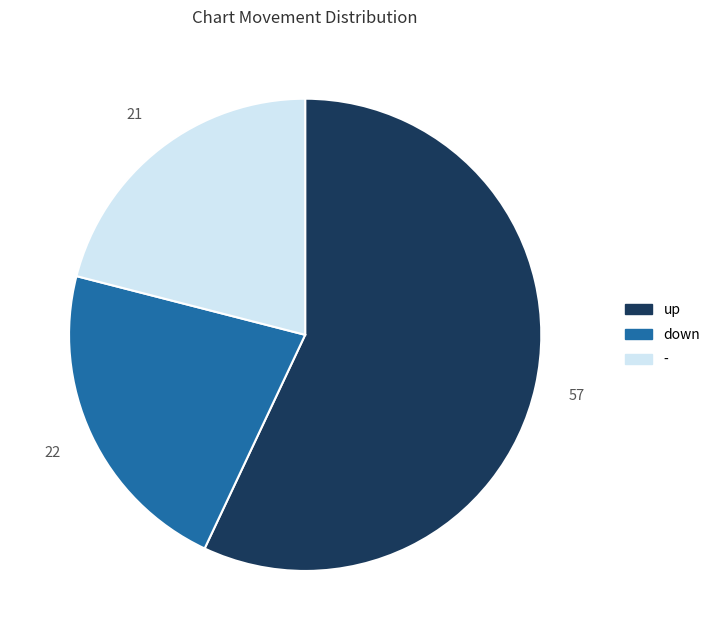

True or false: - accounts for 35% of the total.

False